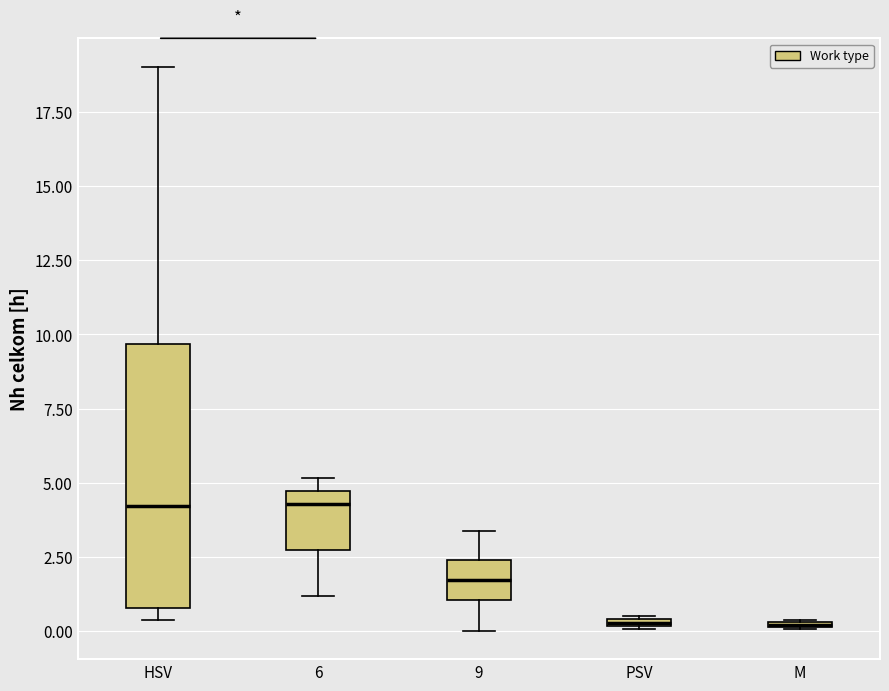

Where is the upper edge of the box for 9 on the y-axis? The values are not printed on the chart, so give them approximately, as read against the axis.

2.5